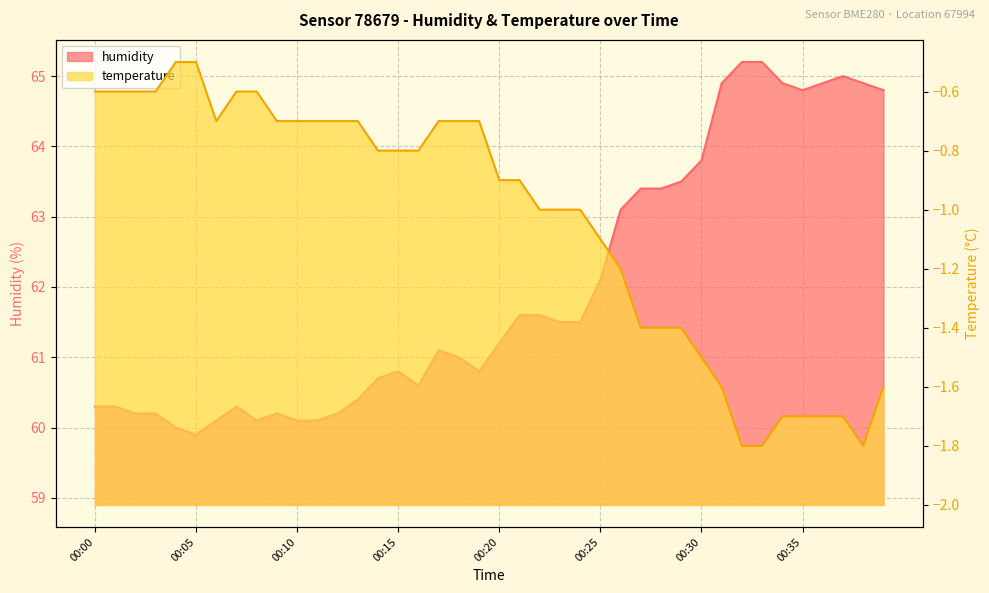

How many lines are shown in the chart?

2